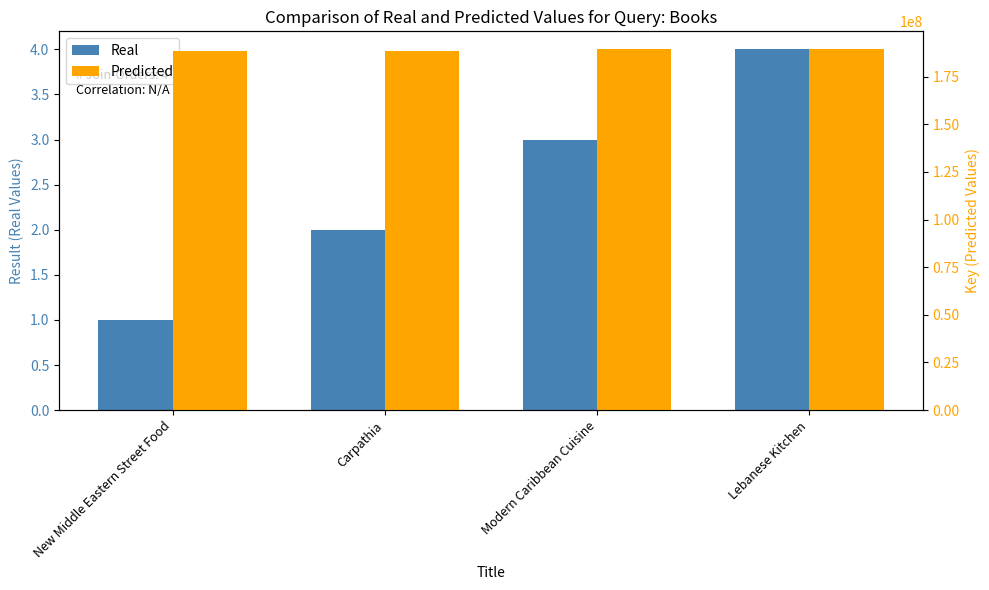

Is the value of Predicted at New Middle Eastern Street Food greater than the value of Real at Modern Caribbean Cuisine?

Yes